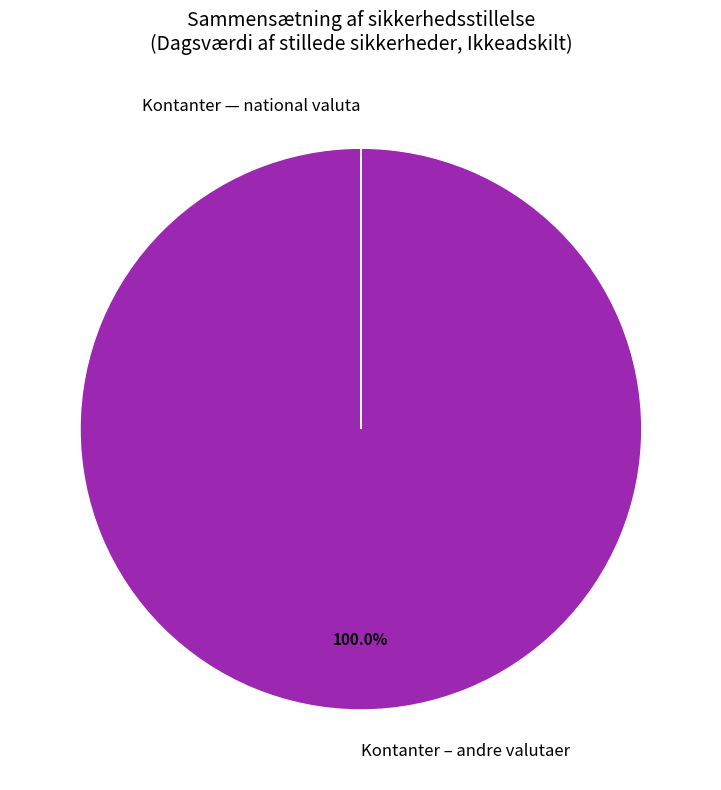

Which slice is the largest?

Kontanter – andre valutaer